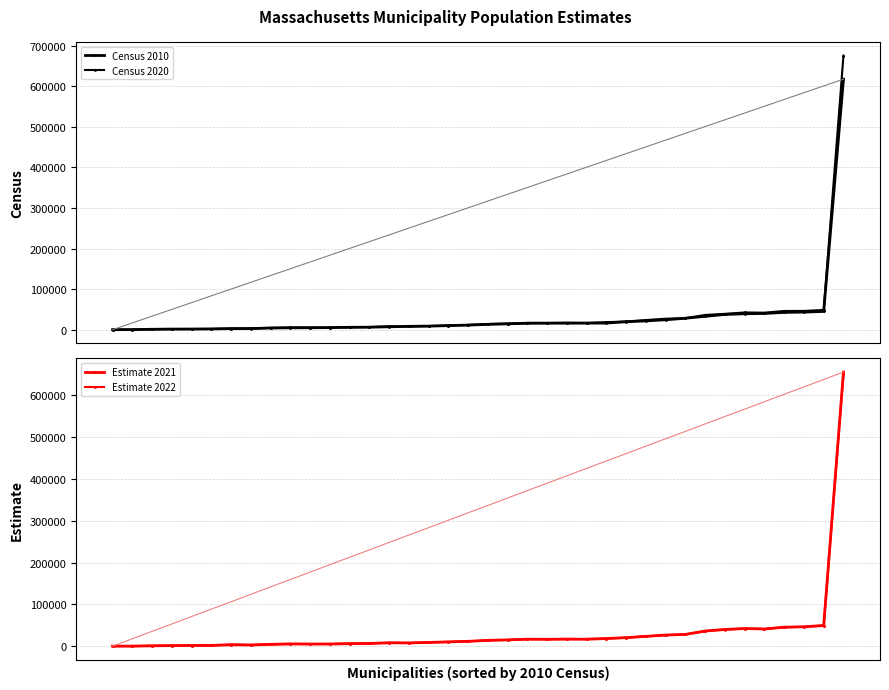

True or false: Census 2020 has a value of 64559 at 35.

False